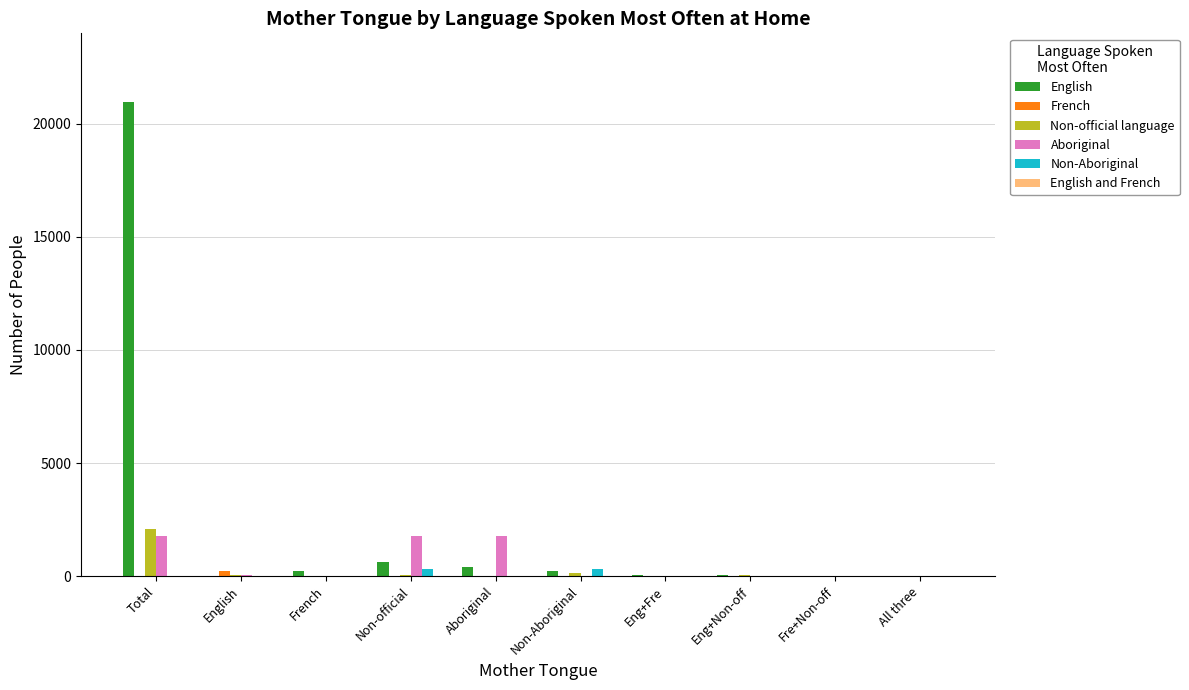

Which category has the highest value in the English series?

Total